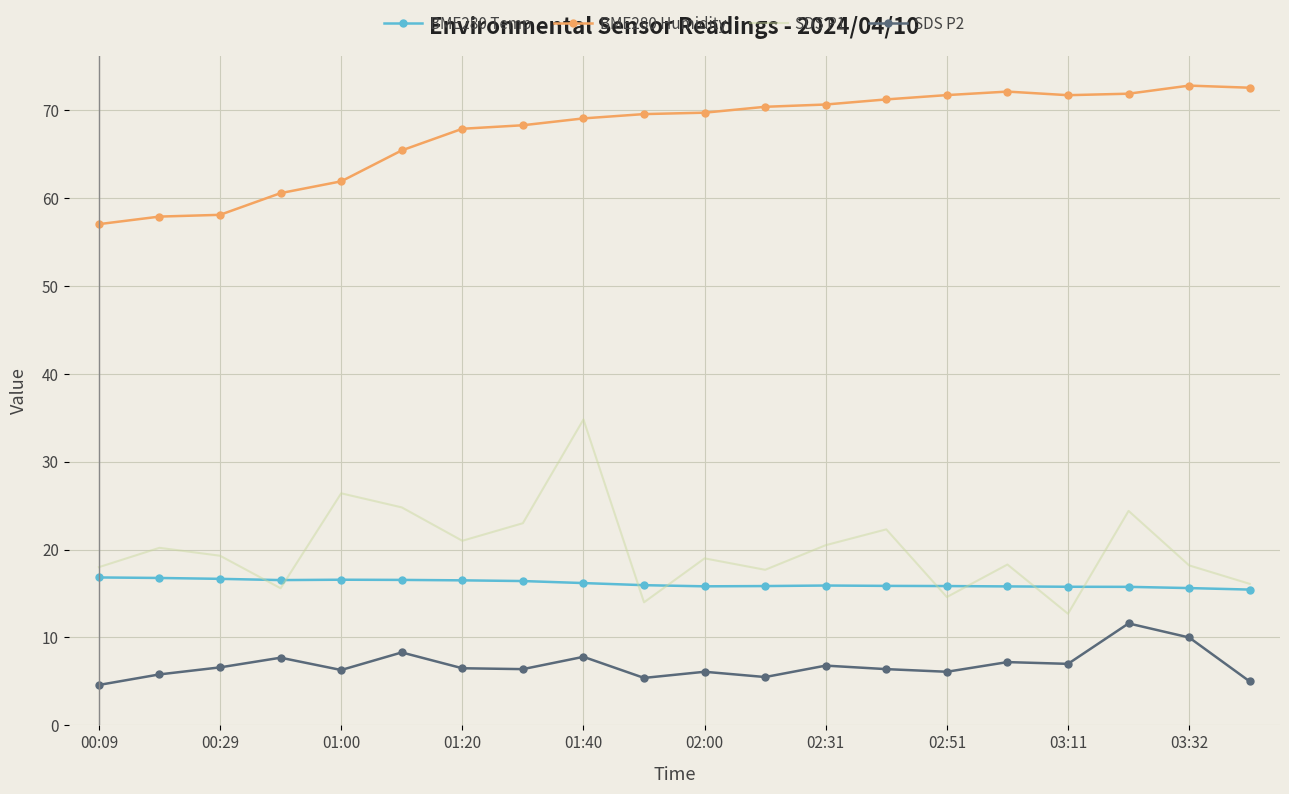

Rank the series by their maximum value, from lowest to highest.

SDS P2, BME280 Temp, SDS P1, BME280 Humidity